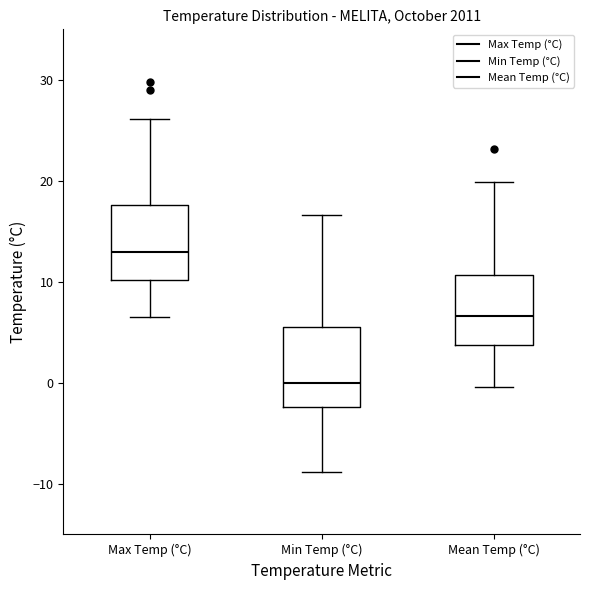

Reading left to right, read every box against the y-axis: the position of its median line, the range the box covers, and the ends of its whiskers. The values are not printed on the chart, so give them approximately, as read against the axis.

Max Temp (°C): median 13, box 10 to 18, whiskers 7 to 26
Min Temp (°C): median 0, box -2 to 6, whiskers -9 to 17
Mean Temp (°C): median 7, box 4 to 11, whiskers 0 to 20